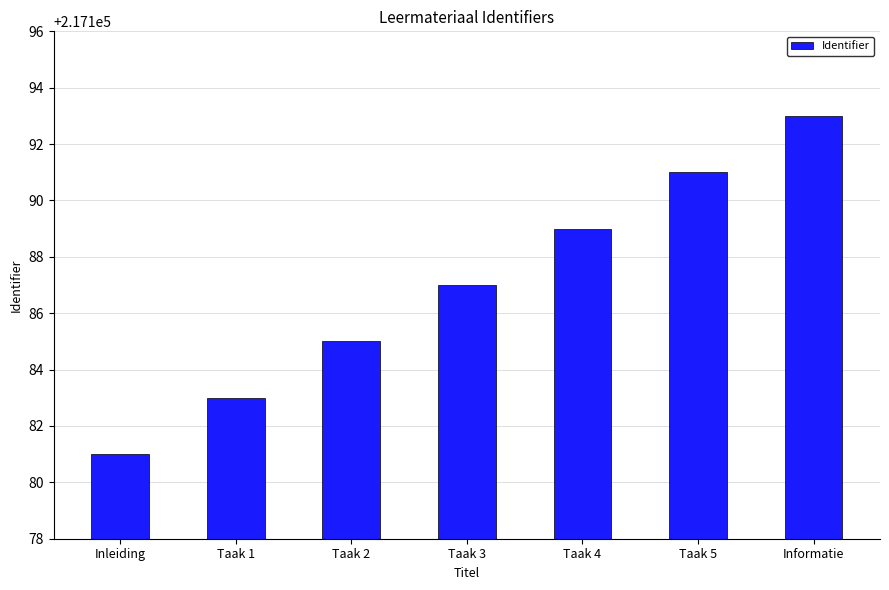

Read the value at Taak 4, to the nearest 10.

217190